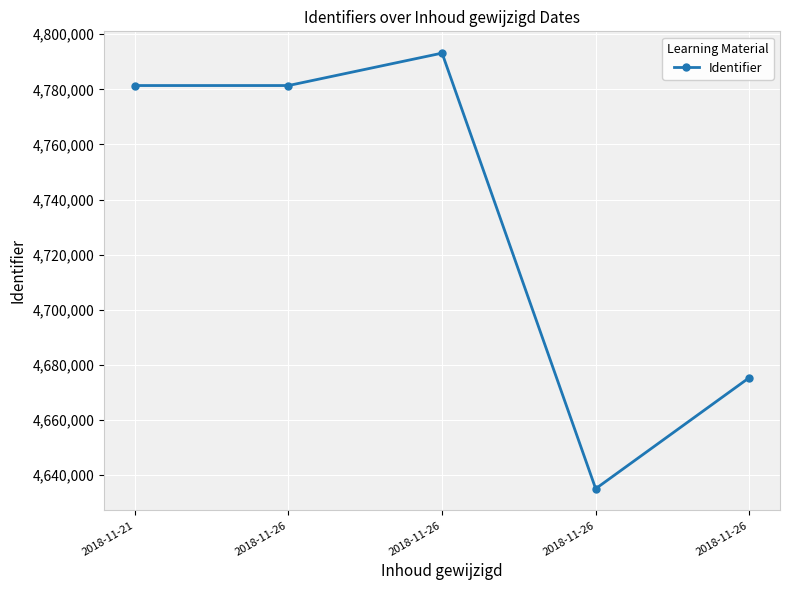

How many lines are shown in the chart?

1